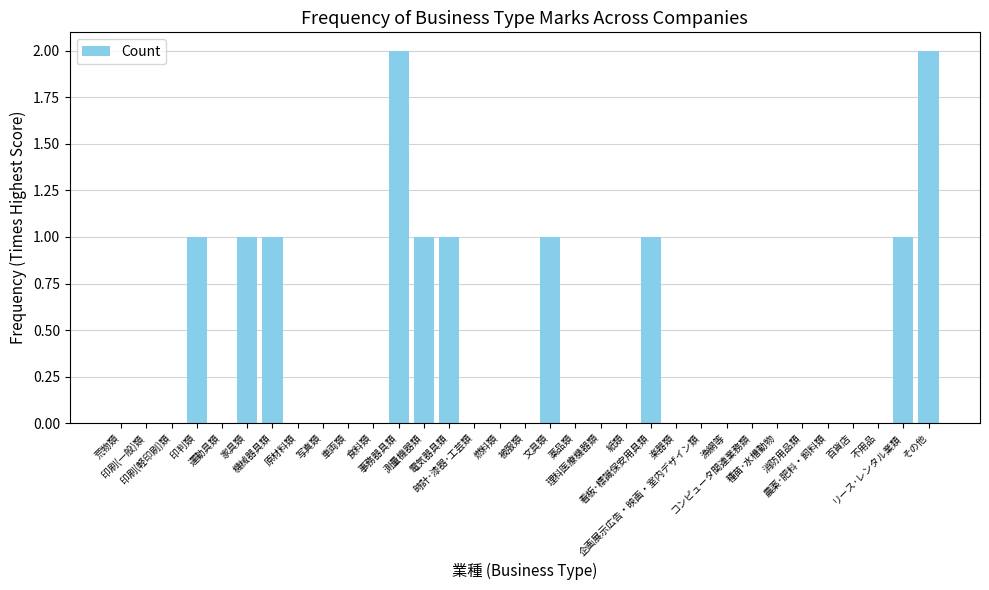

Reading left to right, list all the values displayed in this chart.

0	0	0	1	0	1	1	0	0	0	0	2	1	1	0	0	0	1	0	0	0	1	0	0	0	0	0	0	0	0	0	1	2